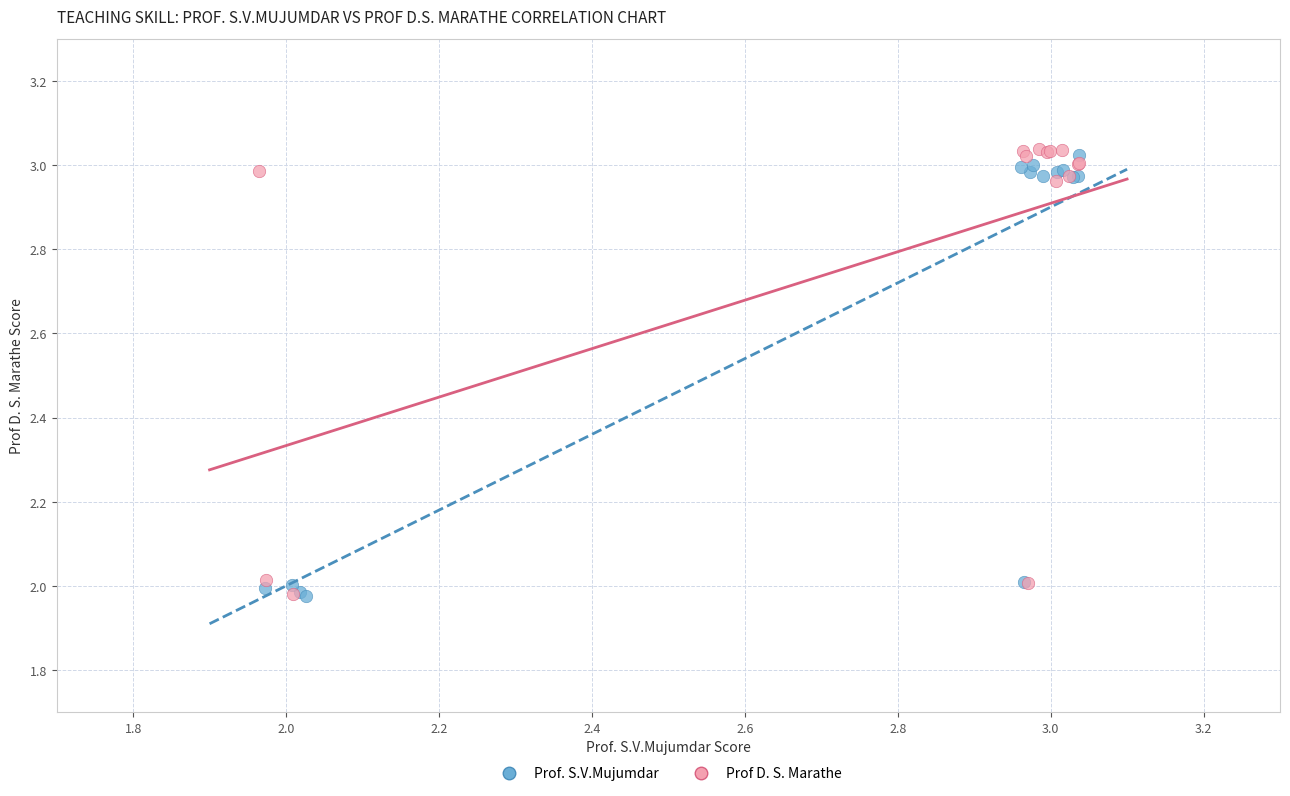

Which series reaches the maximum Y coordinate?

Prof D. S. Marathe